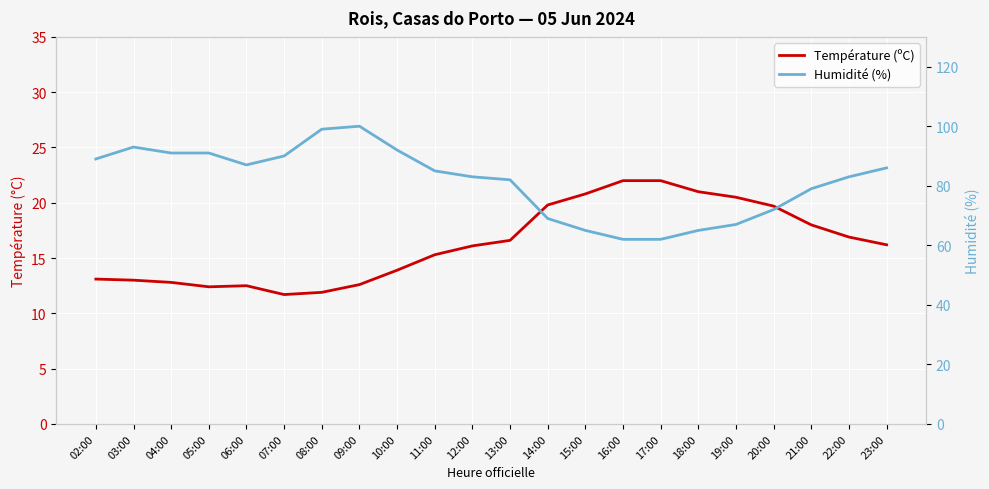

What position from the left is 17:00?

16